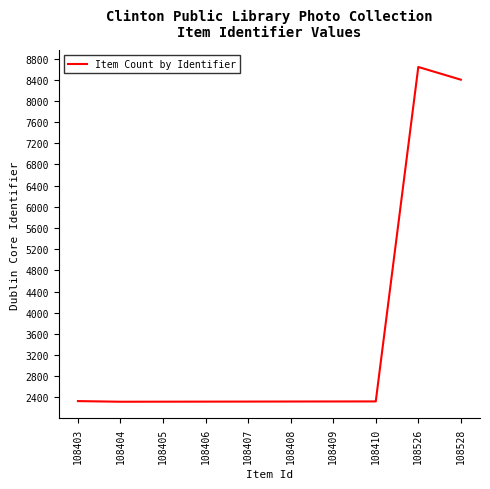

Count the number of categories in the chart.

10